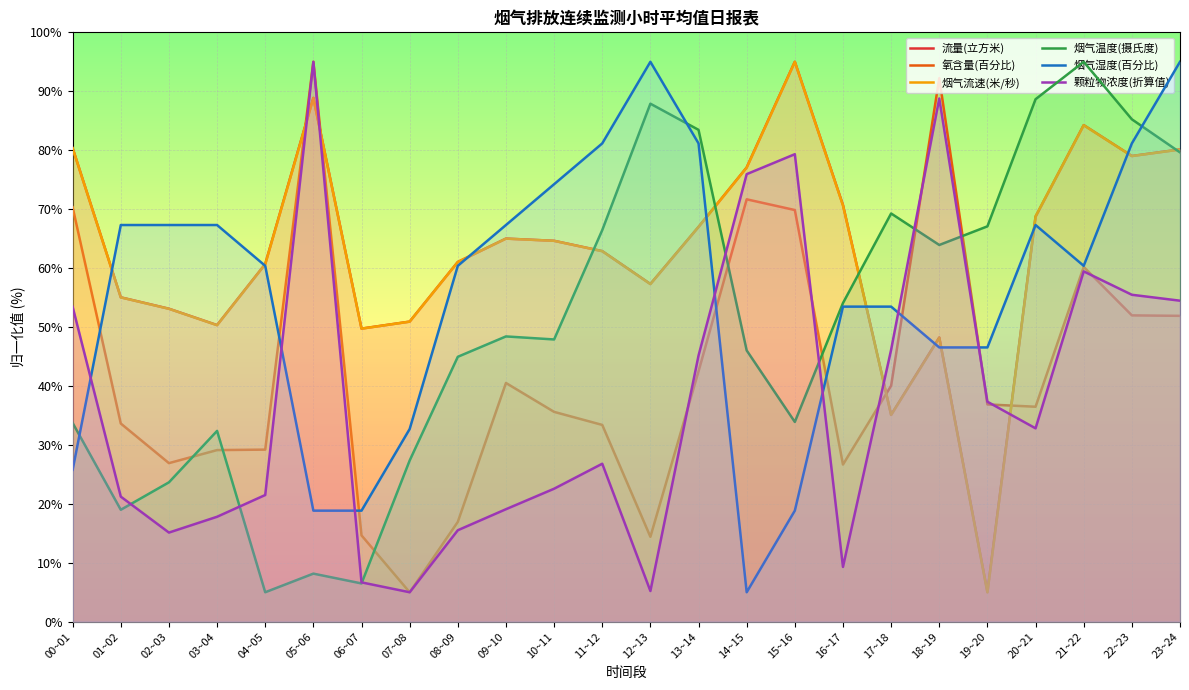

Which series ends up on top after the final intersection of 颗粒物浓度(折算值) and 烟气湿度(百分比)?

烟气湿度(百分比)